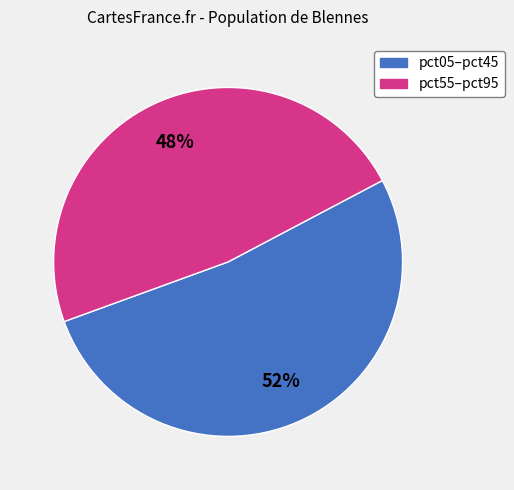

Is there a majority slice in this chart?

Yes